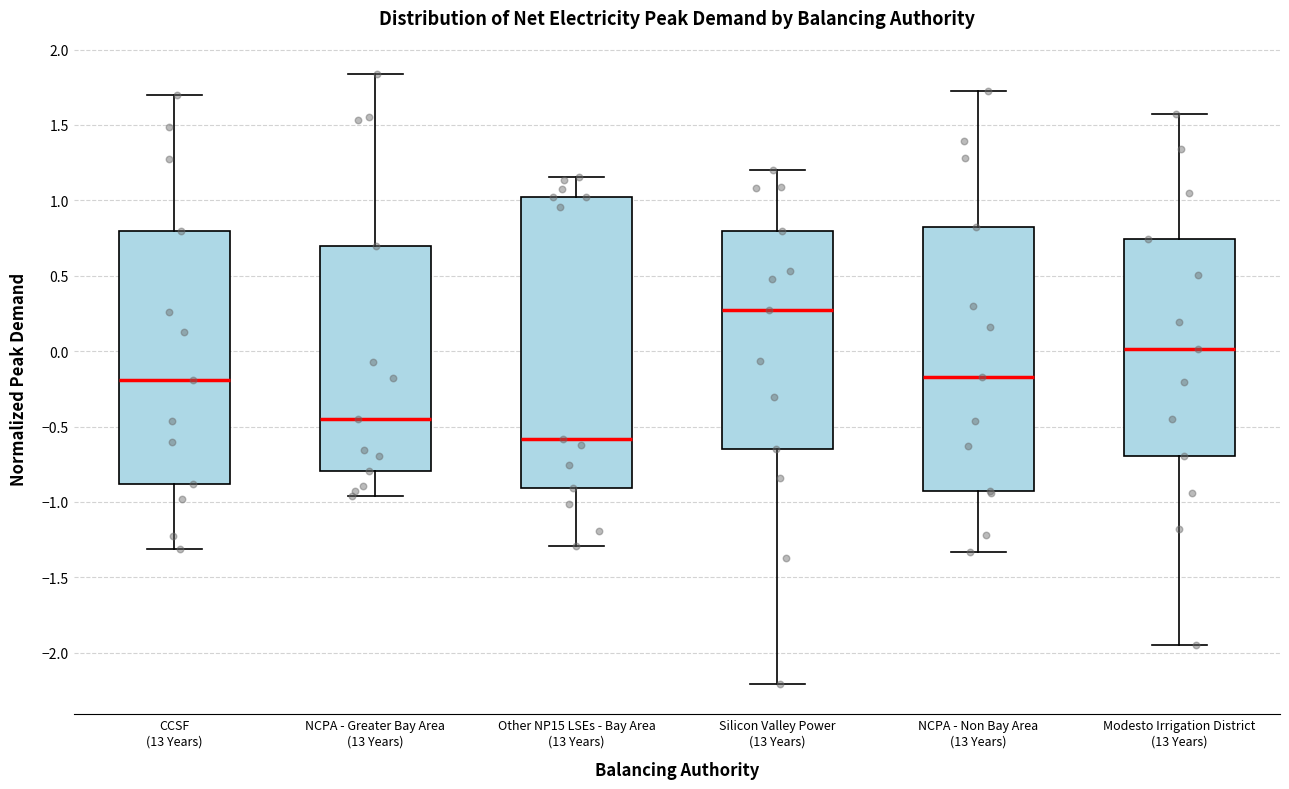

Which box has the lowest median line?

Other NP15 LSEs - Bay Area (13 Years)